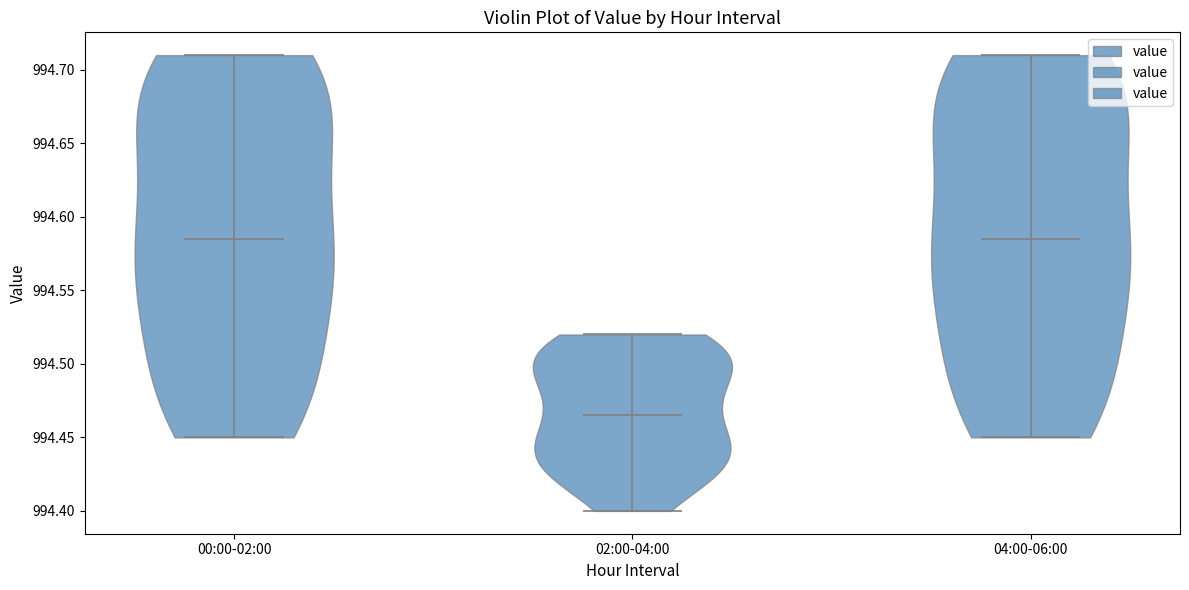

What is the lowest point the violin for 02:00-04:00 reaches on the y-axis? The values are not printed on the chart, so give them approximately, as read against the axis.

994.400